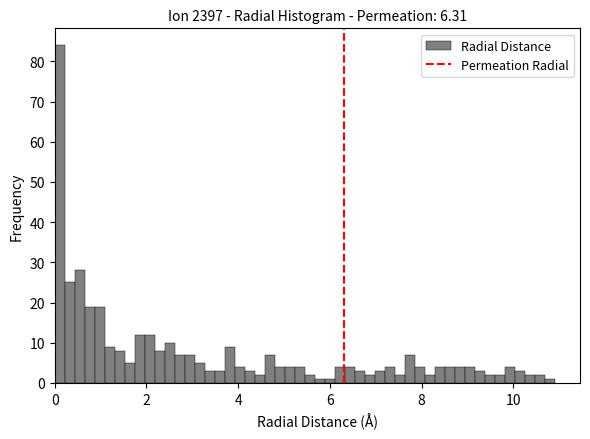

Read against the x-axis, roughly where is the centre of the tallest bar?

0.2